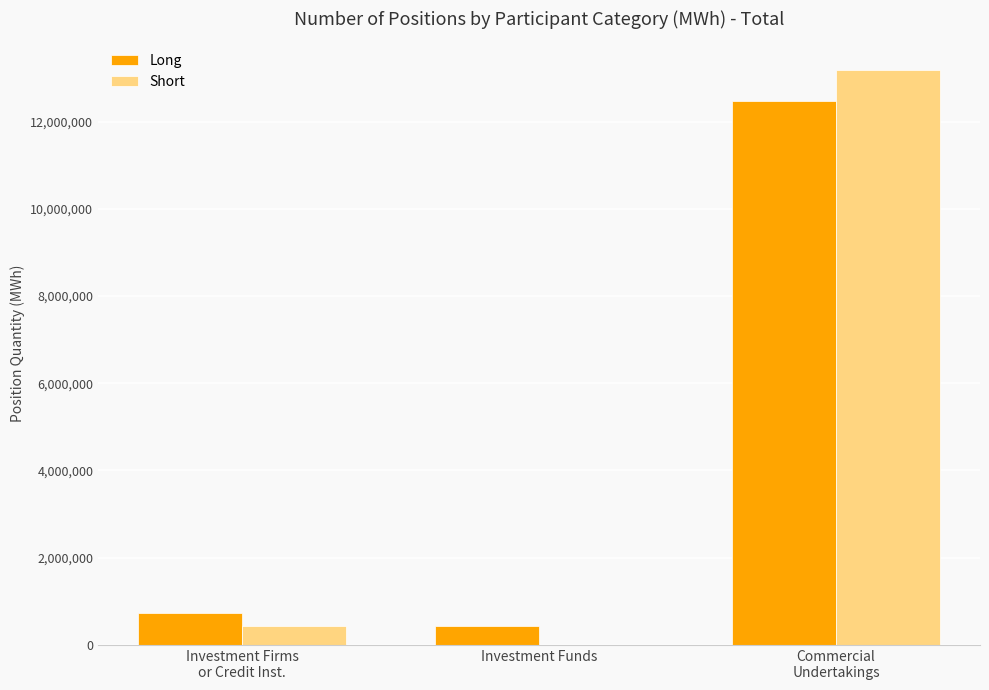

What is the sum of all Short values?

13604664